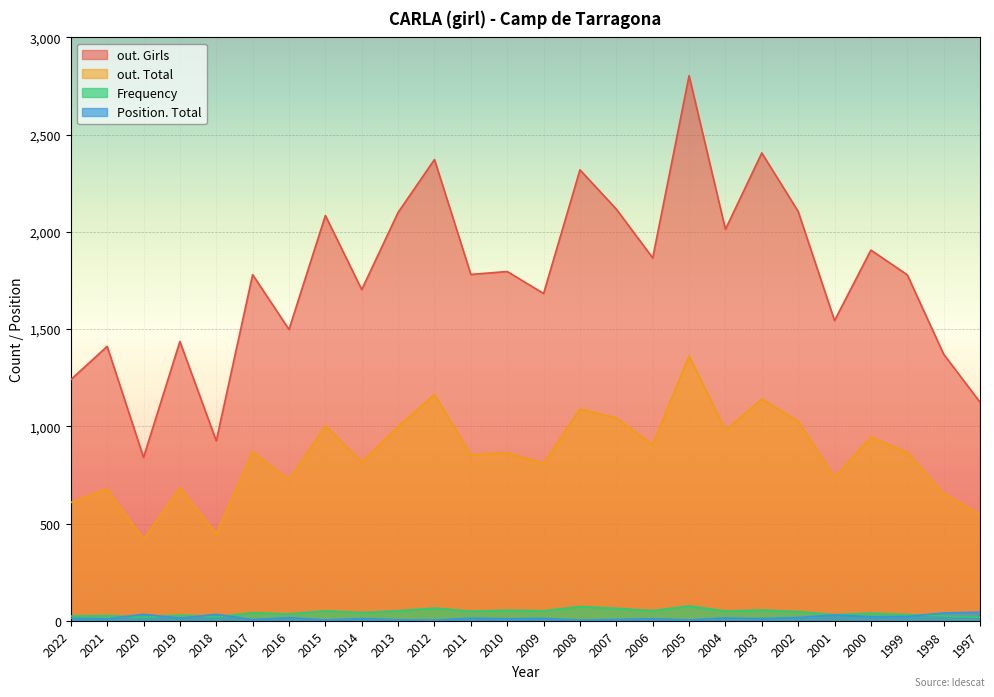

At how many categories does at least one series exceed 488?

26